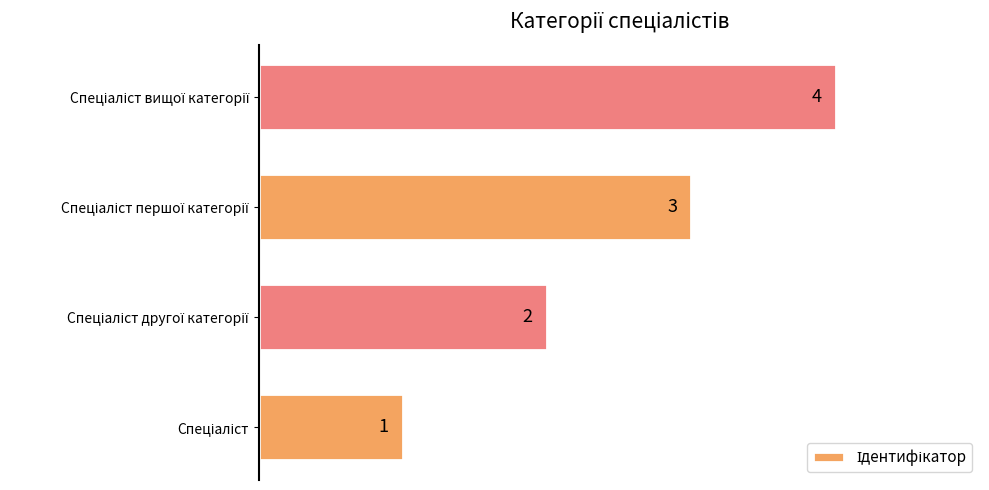

What is the difference between the values at Спеціаліст другої категорії and Спеціаліст?

1